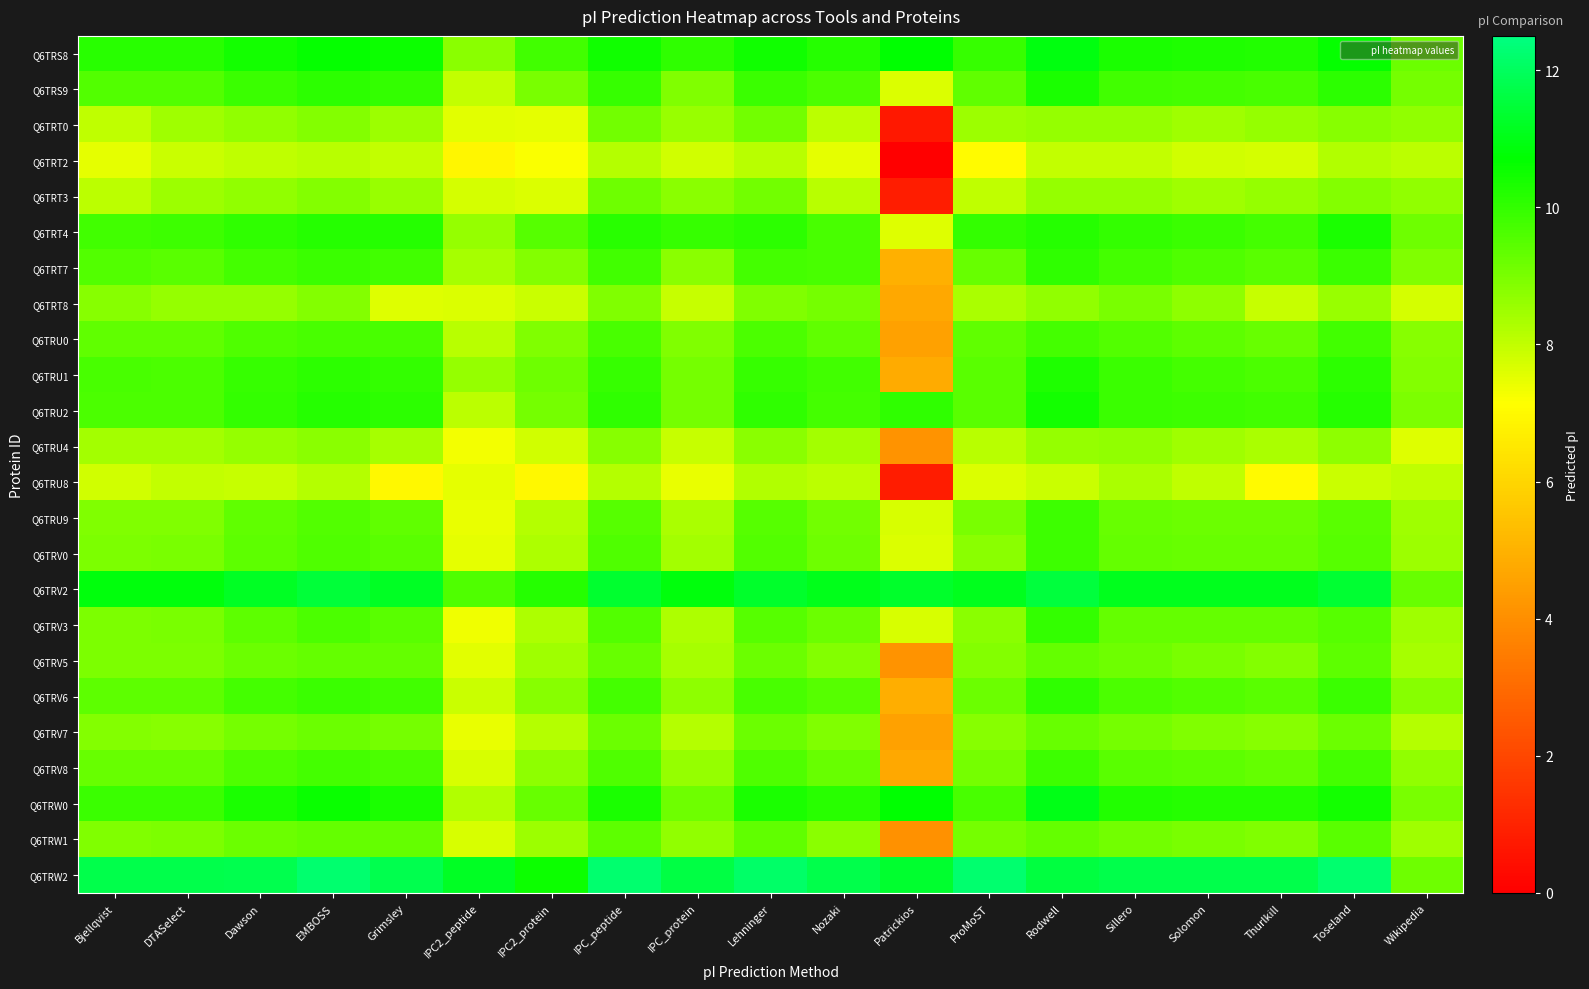

Reading right to left, transcribe all the data shown in this chart.

Q6TRS8: Wikipedia=9.2	Toseland=10.6	Thurlkill=10.2	Solomon=10.3	Sillero=10.3	Rodwell=10.9	ProMoST=9.9	Patrickios=10.7	Nozaki=10.2	Lehninger=10.5	IPC_protein=10.1	IPC_peptide=10.5	IPC2_protein=9.8	IPC2_peptide=8.8	Grimsley=10.5	EMBOSS=10.6	Dawson=10.4	DTASelect=10.1	Bjellqvist=10.1
Q6TRS9: Wikipedia=9.0	Toseland=10.1	Thurlkill=9.7	Solomon=9.7	Sillero=9.8	Rodwell=10.3	ProMoST=9.4	Patrickios=7.6	Nozaki=9.6	Lehninger=9.9	IPC_protein=8.9	IPC_peptide=9.9	IPC2_protein=9.0	IPC2_peptide=8.0	Grimsley=10.0	EMBOSS=10.1	Dawson=9.9	DTASelect=9.6	Bjellqvist=9.5
Q6TRT0: Wikipedia=8.7	Toseland=8.8	Thurlkill=8.6	Solomon=8.4	Sillero=8.6	Rodwell=8.6	ProMoST=8.5	Patrickios=0.7	Nozaki=8.1	Lehninger=9.1	IPC_protein=8.6	IPC_peptide=9.1	IPC2_protein=7.5	IPC2_peptide=7.5	Grimsley=8.5	EMBOSS=8.9	Dawson=8.7	DTASelect=8.5	Bjellqvist=8.0
Q6TRT2: Wikipedia=8.1	Toseland=8.2	Thurlkill=7.7	Solomon=7.8	Sillero=8.0	Rodwell=8.0	ProMoST=7.0	Patrickios=0.0	Nozaki=7.5	Lehninger=8.1	IPC_protein=7.8	IPC_peptide=8.2	IPC2_protein=7.2	IPC2_peptide=6.9	Grimsley=8.0	EMBOSS=8.1	Dawson=8.0	DTASelect=7.9	Bjellqvist=7.5
Q6TRT3: Wikipedia=8.7	Toseland=8.9	Thurlkill=8.6	Solomon=8.5	Sillero=8.6	Rodwell=8.6	ProMoST=8.0	Patrickios=0.8	Nozaki=8.1	Lehninger=9.1	IPC_protein=8.7	IPC_peptide=9.2	IPC2_protein=7.6	IPC2_peptide=7.7	Grimsley=8.6	EMBOSS=8.9	Dawson=8.7	DTASelect=8.5	Bjellqvist=8.1
Q6TRT4: Wikipedia=9.2	Toseland=10.3	Thurlkill=9.8	Solomon=9.9	Sillero=10.0	Rodwell=10.2	ProMoST=10.0	Patrickios=7.6	Nozaki=9.7	Lehninger=10.1	IPC_protein=9.9	IPC_peptide=10.1	IPC2_protein=9.5	IPC2_peptide=8.6	Grimsley=10.2	EMBOSS=10.2	Dawson=10.1	DTASelect=9.8	Bjellqvist=9.8
Q6TRT7: Wikipedia=8.9	Toseland=9.9	Thurlkill=9.5	Solomon=9.6	Sillero=9.7	Rodwell=10.0	ProMoST=9.3	Patrickios=4.9	Nozaki=9.7	Lehninger=9.8	IPC_protein=8.8	IPC_peptide=9.8	IPC2_protein=8.9	IPC2_peptide=8.4	Grimsley=9.8	EMBOSS=9.9	Dawson=9.7	DTASelect=9.5	Bjellqvist=9.5
Q6TRT8: Wikipedia=7.7	Toseland=8.6	Thurlkill=7.9	Solomon=8.7	Sillero=9.0	Rodwell=8.7	ProMoST=8.3	Patrickios=4.7	Nozaki=9.1	Lehninger=8.9	IPC_protein=8.0	IPC_peptide=8.9	IPC2_protein=7.9	IPC2_peptide=7.6	Grimsley=7.6	EMBOSS=8.9	Dawson=8.6	DTASelect=8.6	Bjellqvist=8.8
Q6TRU0: Wikipedia=8.8	Toseland=9.8	Thurlkill=9.3	Solomon=9.4	Sillero=9.5	Rodwell=9.7	ProMoST=9.4	Patrickios=4.5	Nozaki=9.3	Lehninger=9.6	IPC_protein=8.9	IPC_peptide=9.7	IPC2_protein=8.9	IPC2_peptide=8.1	Grimsley=9.7	EMBOSS=9.7	Dawson=9.6	DTASelect=9.3	Bjellqvist=9.4
Q6TRU1: Wikipedia=8.9	Toseland=10.1	Thurlkill=9.6	Solomon=9.8	Sillero=9.9	Rodwell=10.3	ProMoST=9.4	Patrickios=4.8	Nozaki=9.8	Lehninger=9.9	IPC_protein=9.1	IPC_peptide=10.0	IPC2_protein=9.2	IPC2_peptide=8.6	Grimsley=10.0	EMBOSS=10.1	Dawson=9.9	DTASelect=9.6	Bjellqvist=9.7
Q6TRU2: Wikipedia=9.0	Toseland=10.2	Thurlkill=9.8	Solomon=9.8	Sillero=9.9	Rodwell=10.4	ProMoST=9.5	Patrickios=10.0	Nozaki=9.8	Lehninger=10.0	IPC_protein=9.0	IPC_peptide=10.0	IPC2_protein=9.1	IPC2_peptide=8.1	Grimsley=10.1	EMBOSS=10.2	Dawson=10.0	DTASelect=9.6	Bjellqvist=9.6
Q6TRU4: Wikipedia=7.6	Toseland=8.7	Thurlkill=8.3	Solomon=8.5	Sillero=8.7	Rodwell=8.6	ProMoST=8.1	Patrickios=4.1	Nozaki=8.4	Lehninger=8.8	IPC_protein=7.9	IPC_peptide=8.8	IPC2_protein=7.8	IPC2_peptide=7.3	Grimsley=8.4	EMBOSS=8.8	Dawson=8.6	DTASelect=8.4	Bjellqvist=8.4
Q6TRU8: Wikipedia=8.0	Toseland=7.9	Thurlkill=7.0	Solomon=8.0	Sillero=8.3	Rodwell=7.9	ProMoST=7.6	Patrickios=0.8	Nozaki=8.1	Lehninger=8.2	IPC_protein=7.5	IPC_peptide=8.2	IPC2_protein=6.9	IPC2_peptide=7.5	Grimsley=6.9	EMBOSS=8.2	Dawson=8.0	DTASelect=8.0	Bjellqvist=7.8
Q6TRU9: Wikipedia=8.5	Toseland=9.4	Thurlkill=9.2	Solomon=9.2	Sillero=9.2	Rodwell=9.8	ProMoST=9.0	Patrickios=7.7	Nozaki=9.1	Lehninger=9.5	IPC_protein=8.3	IPC_peptide=9.5	IPC2_protein=8.2	IPC2_peptide=7.4	Grimsley=9.4	EMBOSS=9.6	Dawson=9.3	DTASelect=8.9	Bjellqvist=8.9
Q6TRV0: Wikipedia=8.5	Toseland=9.5	Thurlkill=9.3	Solomon=9.2	Sillero=9.3	Rodwell=9.9	ProMoST=8.8	Patrickios=7.7	Nozaki=9.1	Lehninger=9.6	IPC_protein=8.4	IPC_peptide=9.6	IPC2_protein=8.3	IPC2_peptide=7.5	Grimsley=9.4	EMBOSS=9.6	Dawson=9.4	DTASelect=9.0	Bjellqvist=9.0
Q6TRV2: Wikipedia=9.3	Toseland=11.4	Thurlkill=11.1	Solomon=11.1	Sillero=11.1	Rodwell=11.6	ProMoST=11.1	Patrickios=11.3	Nozaki=11.1	Lehninger=11.3	IPC_protein=10.9	IPC_peptide=11.3	IPC2_protein=10.2	IPC2_peptide=9.6	Grimsley=11.2	EMBOSS=11.5	Dawson=11.2	DTASelect=10.9	Bjellqvist=10.9
Q6TRV3: Wikipedia=8.5	Toseland=9.5	Thurlkill=9.3	Solomon=9.3	Sillero=9.3	Rodwell=10.0	ProMoST=8.8	Patrickios=7.7	Nozaki=9.2	Lehninger=9.5	IPC_protein=8.3	IPC_peptide=9.5	IPC2_protein=8.3	IPC2_peptide=7.4	Grimsley=9.5	EMBOSS=9.6	Dawson=9.4	DTASelect=9.0	Bjellqvist=9.0
Q6TRV5: Wikipedia=8.4	Toseland=9.4	Thurlkill=8.8	Solomon=9.0	Sillero=9.1	Rodwell=9.3	ProMoST=8.9	Patrickios=4.1	Nozaki=8.9	Lehninger=9.2	IPC_protein=8.4	IPC_peptide=9.3	IPC2_protein=8.4	IPC2_peptide=7.6	Grimsley=9.3	EMBOSS=9.3	Dawson=9.2	DTASelect=8.9	Bjellqvist=9.0
Q6TRV6: Wikipedia=8.8	Toseland=9.9	Thurlkill=9.5	Solomon=9.6	Sillero=9.6	Rodwell=10.1	ProMoST=9.2	Patrickios=4.9	Nozaki=9.5	Lehninger=9.7	IPC_protein=8.7	IPC_peptide=9.7	IPC2_protein=8.8	IPC2_peptide=7.9	Grimsley=9.8	EMBOSS=9.9	Dawson=9.7	DTASelect=9.4	Bjellqvist=9.4
Q6TRV7: Wikipedia=8.2	Toseland=9.2	Thurlkill=8.8	Solomon=8.9	Sillero=9.1	Rodwell=9.3	ProMoST=8.8	Patrickios=4.5	Nozaki=8.9	Lehninger=9.2	IPC_protein=8.2	IPC_peptide=9.2	IPC2_protein=8.2	IPC2_peptide=7.5	Grimsley=9.1	EMBOSS=9.2	Dawson=9.1	DTASelect=8.8	Bjellqvist=8.8
Q6TRV8: Wikipedia=8.7	Toseland=9.8	Thurlkill=9.3	Solomon=9.4	Sillero=9.5	Rodwell=9.8	ProMoST=9.1	Patrickios=4.7	Nozaki=9.3	Lehninger=9.6	IPC_protein=8.6	IPC_peptide=9.6	IPC2_protein=8.7	IPC2_peptide=7.7	Grimsley=9.7	EMBOSS=9.7	Dawson=9.6	DTASelect=9.3	Bjellqvist=9.3
Q6TRW0: Wikipedia=9.0	Toseland=10.4	Thurlkill=10.2	Solomon=10.2	Sillero=10.2	Rodwell=11.0	ProMoST=9.7	Patrickios=10.7	Nozaki=10.1	Lehninger=10.3	IPC_protein=9.1	IPC_peptide=10.3	IPC2_protein=9.3	IPC2_peptide=8.2	Grimsley=10.3	EMBOSS=10.6	Dawson=10.3	DTASelect=9.9	Bjellqvist=9.9
Q6TRW1: Wikipedia=8.5	Toseland=9.4	Thurlkill=8.9	Solomon=9.0	Sillero=9.1	Rodwell=9.3	ProMoST=9.0	Patrickios=4.1	Nozaki=8.8	Lehninger=9.4	IPC_protein=8.7	IPC_peptide=9.4	IPC2_protein=8.5	IPC2_peptide=7.7	Grimsley=9.3	EMBOSS=9.3	Dawson=9.2	DTASelect=9.0	Bjellqvist=8.9
Q6TRW2: Wikipedia=9.2	Toseland=12.2	Thurlkill=11.8	Solomon=11.8	Sillero=11.8	Rodwell=11.6	ProMoST=12.2	Patrickios=11.3	Nozaki=11.7	Lehninger=12.1	IPC_protein=11.6	IPC_peptide=12.2	IPC2_protein=10.5	IPC2_peptide=11.2	Grimsley=11.8	EMBOSS=12.2	Dawson=11.8	DTASelect=11.7	Bjellqvist=11.7